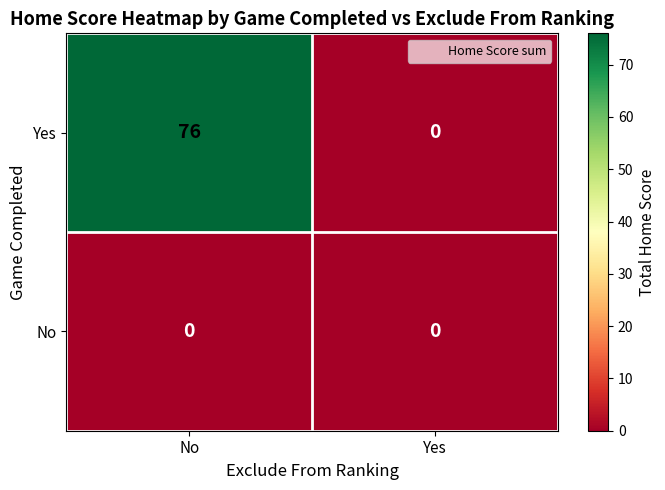

What is the total value across all series at No?

76